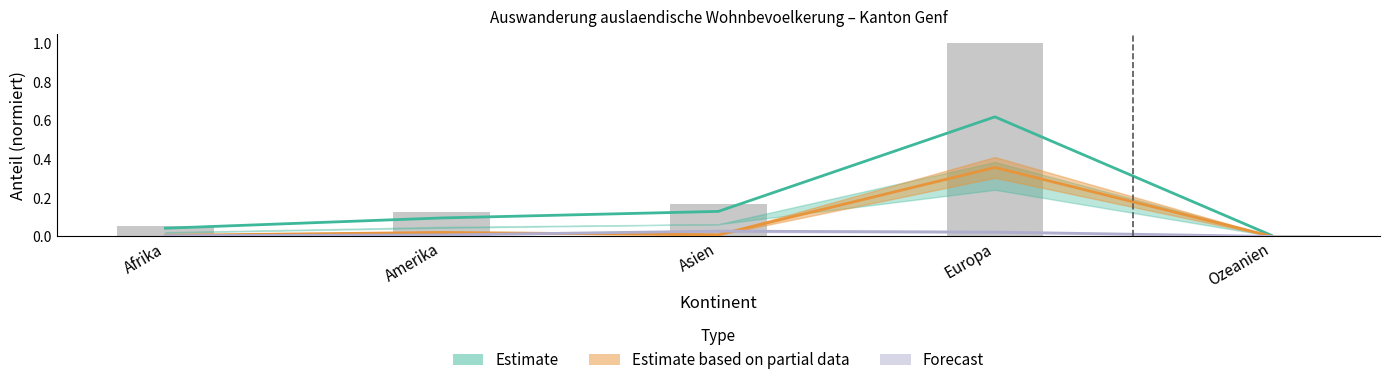

Reading right to left, transcribe all the data shown in this chart.

Estimate: 0.0	0.6	0.1	0.1	0.0
Estimate based on partial data: 0.0	0.4	0.0	0.0	0.0
Forecast: 0.0	0.0	0.0	0.0	0.0